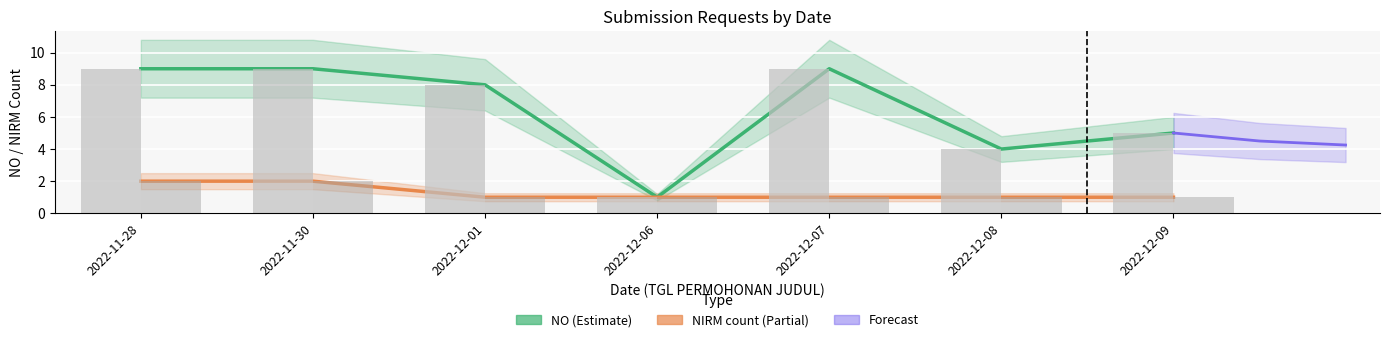

The NO (Estimate) series shows 16 at 2022-11-28. True or false?

False